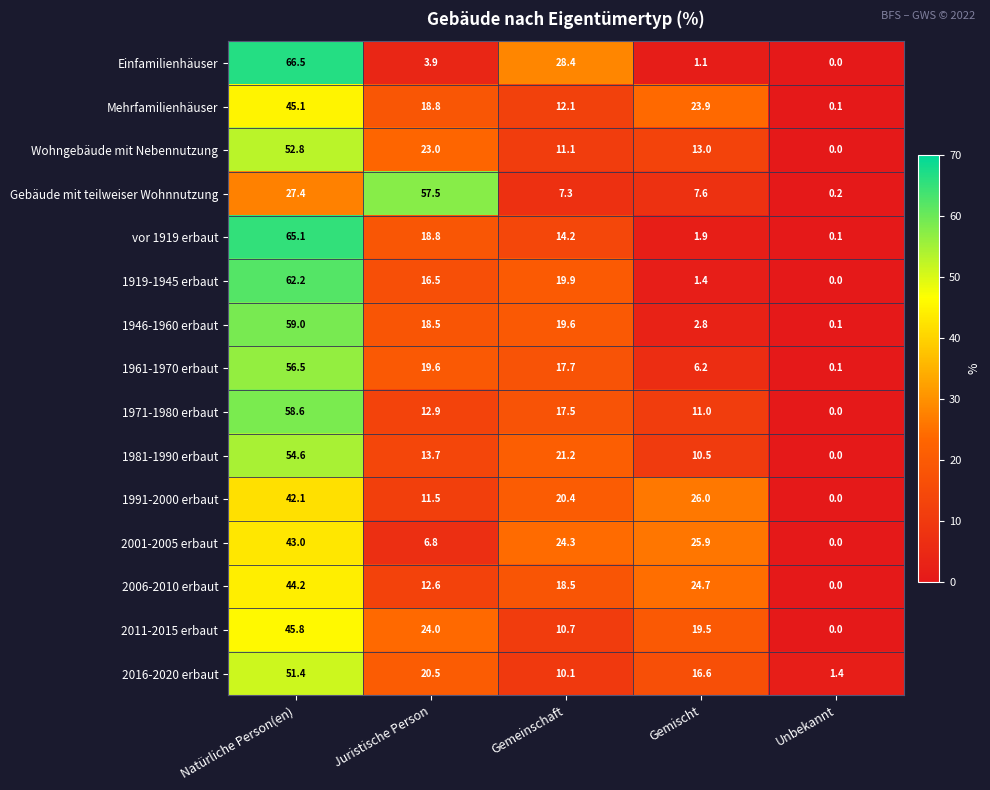

Which series changed the most between Gemischt and Unbekannt?

1991-2000 erbaut